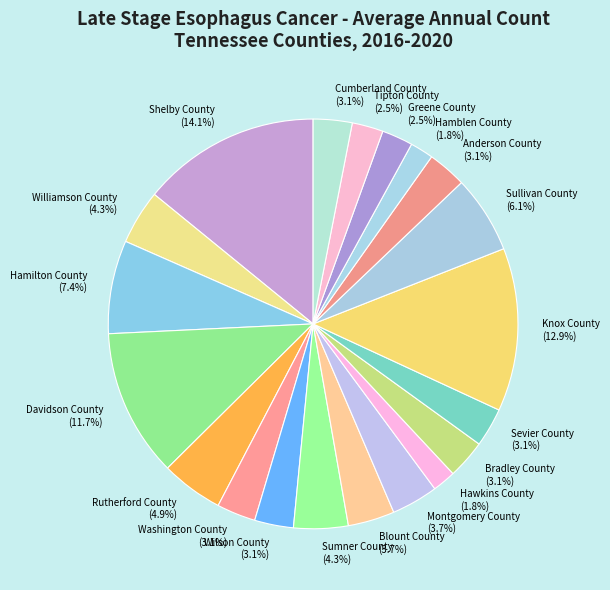

Approximately how many times larger is the value at Hamblen County compared to Sullivan County?

0.3